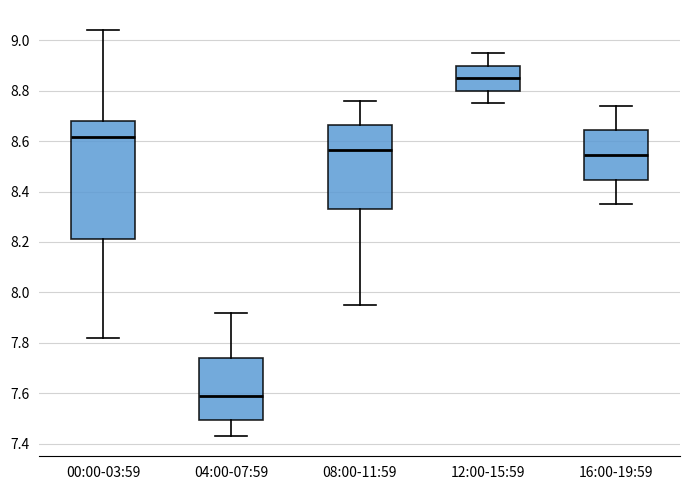

Reading left to right, read every box against the y-axis: the position of its median line, the range the box covers, and the ends of its whiskers. The values are not printed on the chart, so give them approximately, as read against the axis.

00:00-03:59: median 8.62, box 8.22 to 8.68, whiskers 7.82 to 9.04
04:00-07:59: median 7.60, box 7.50 to 7.74, whiskers 7.44 to 7.92
08:00-11:59: median 8.56, box 8.34 to 8.66, whiskers 7.96 to 8.76
12:00-15:59: median 8.86, box 8.80 to 8.90, whiskers 8.76 to 8.96
16:00-19:59: median 8.54, box 8.44 to 8.64, whiskers 8.36 to 8.74